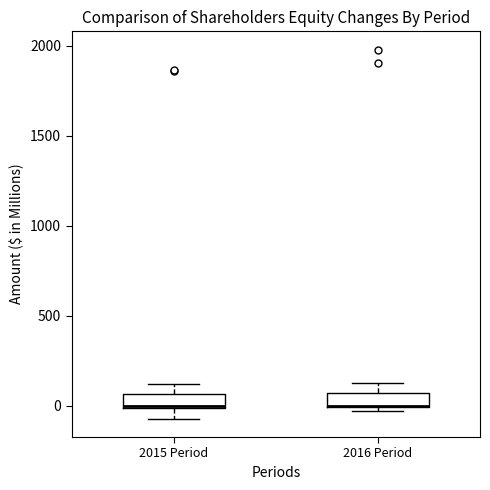

Reading left to right, transcribe this box plot: for each box, give where its median line is, the range the box spans, and where its two whiskers end, as read against the y-axis. The values are not printed on the chart, so give them approximately, as read against the axis.

2015 Period: median 0, box 0 to 50, whiskers -50 to 100
2016 Period: median 0 (drawn on the box's lower edge), box 0 to 50, whiskers -50 to 100